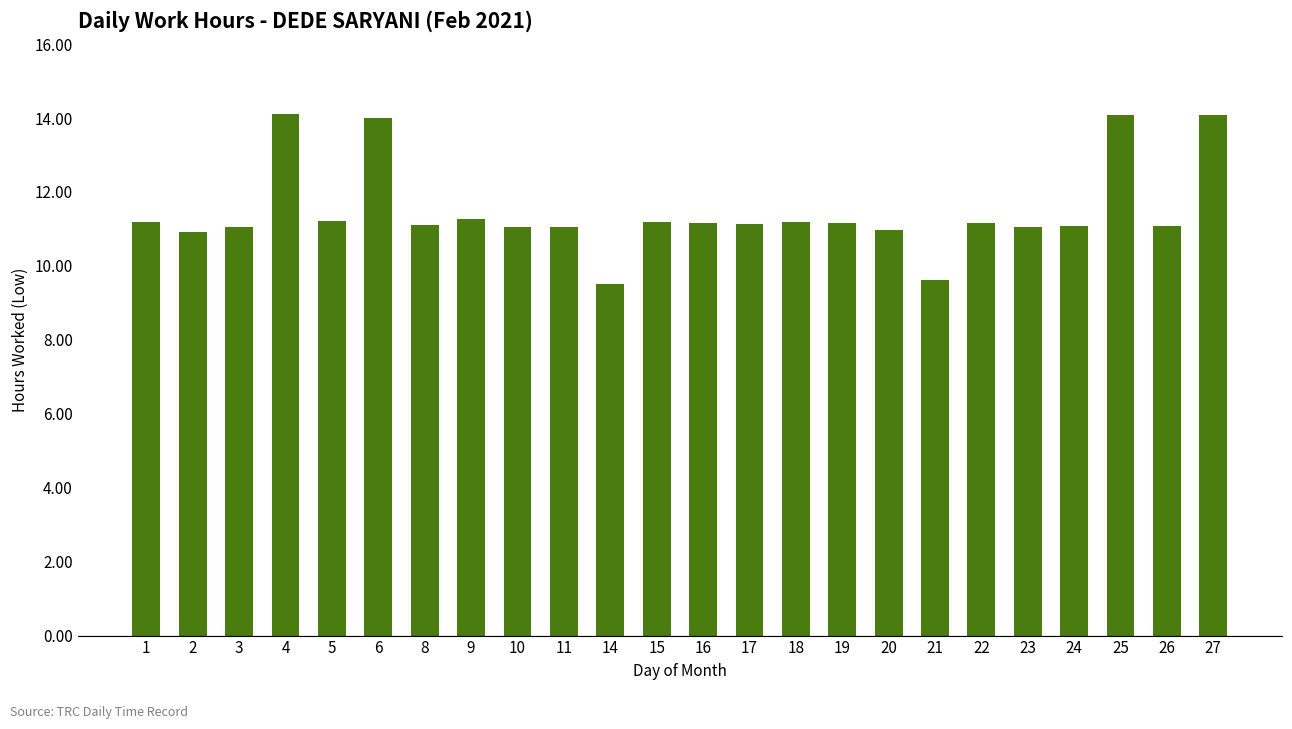

True or false: the data shows 6.4 at 21.

False